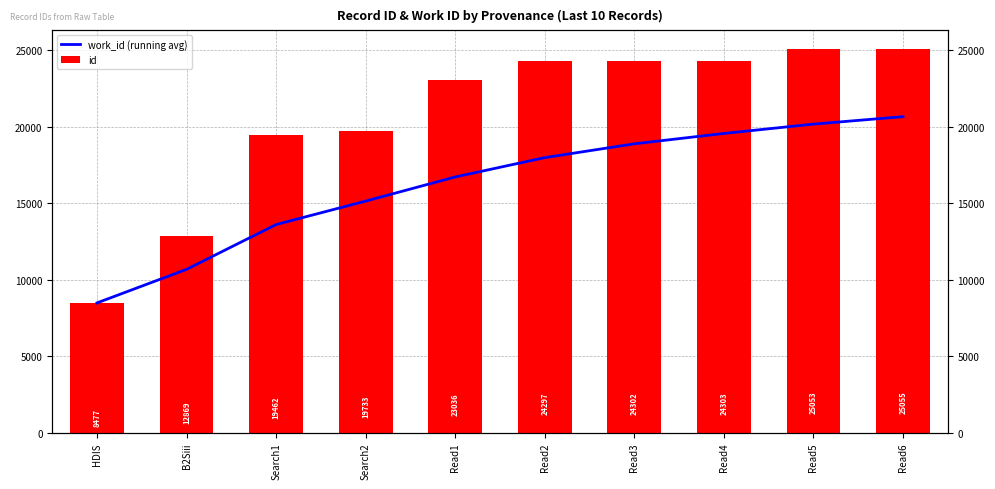

What is the maximum value for id?

25055.0